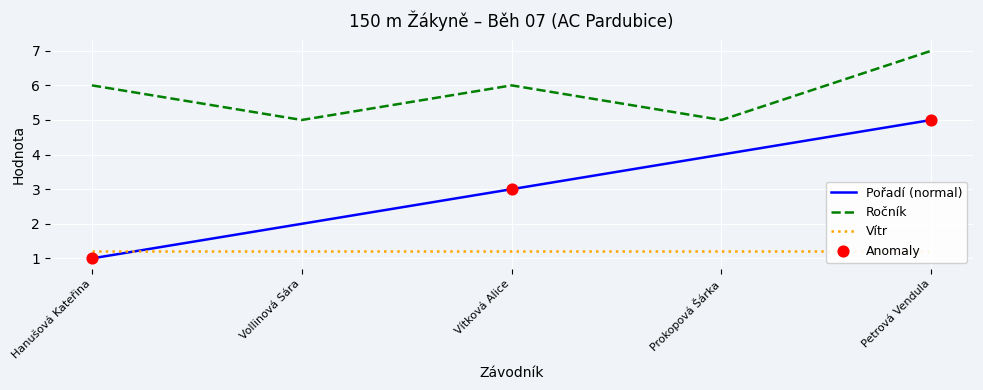

At which category is the sum across all series the highest?

Petrová Vendula